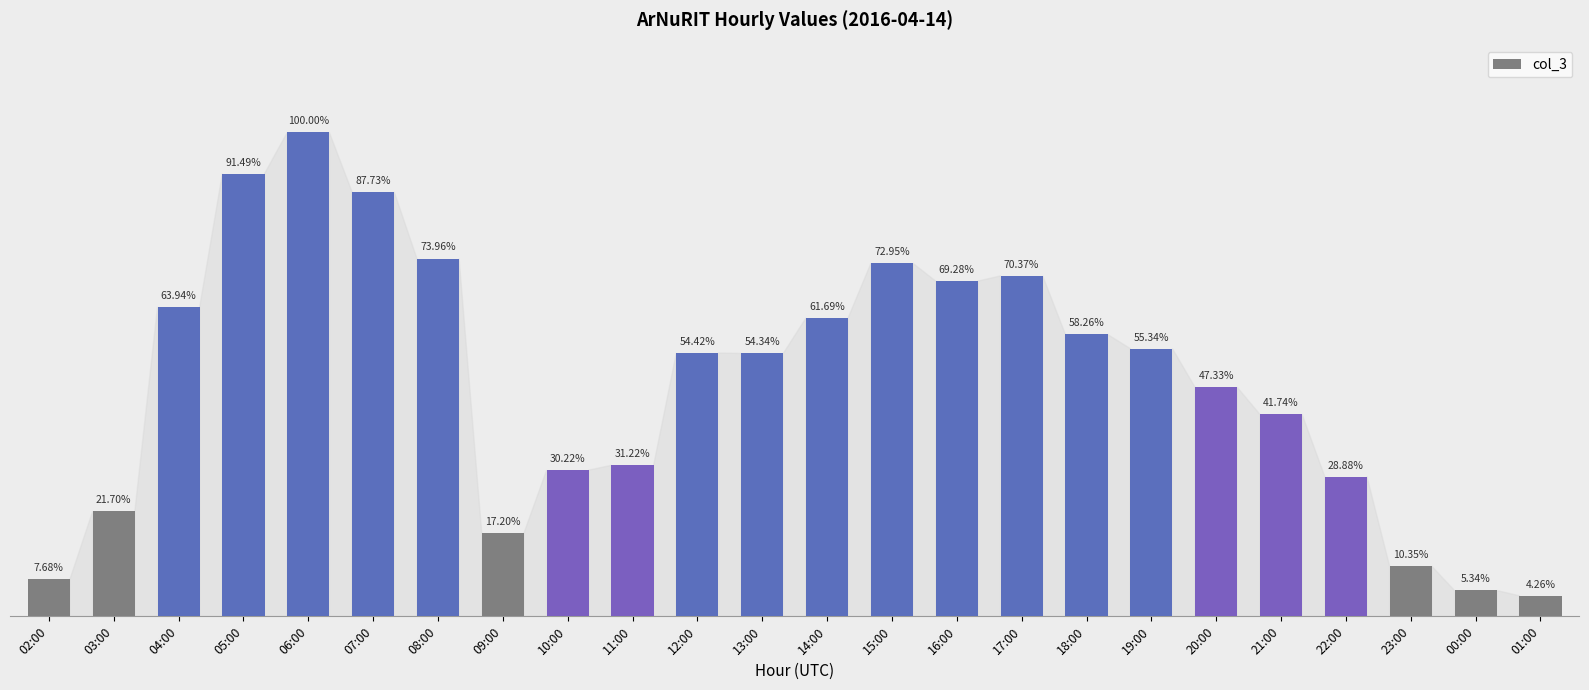

Are the bars horizontal?

No